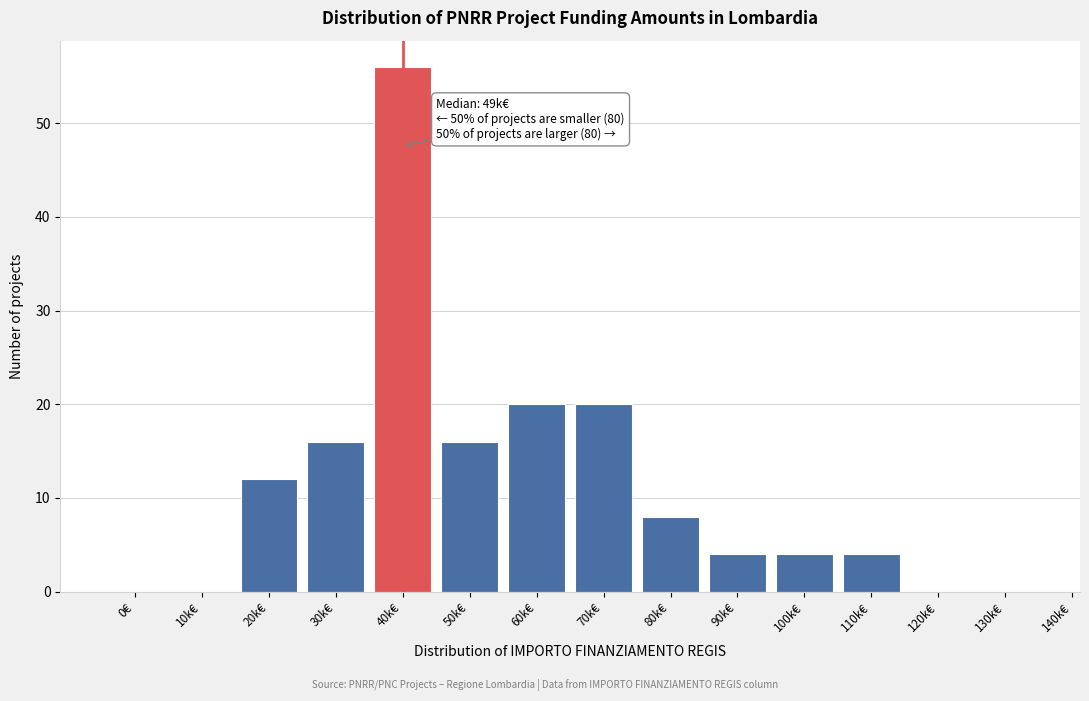

Reading left to right, list all the values displayed in this chart.

0€=0	10k€=0	20k€=12	30k€=16	40k€=56	50k€=16	60k€=20	70k€=20	80k€=8	90k€=4	100k€=4	110k€=4	120k€=0	130k€=0